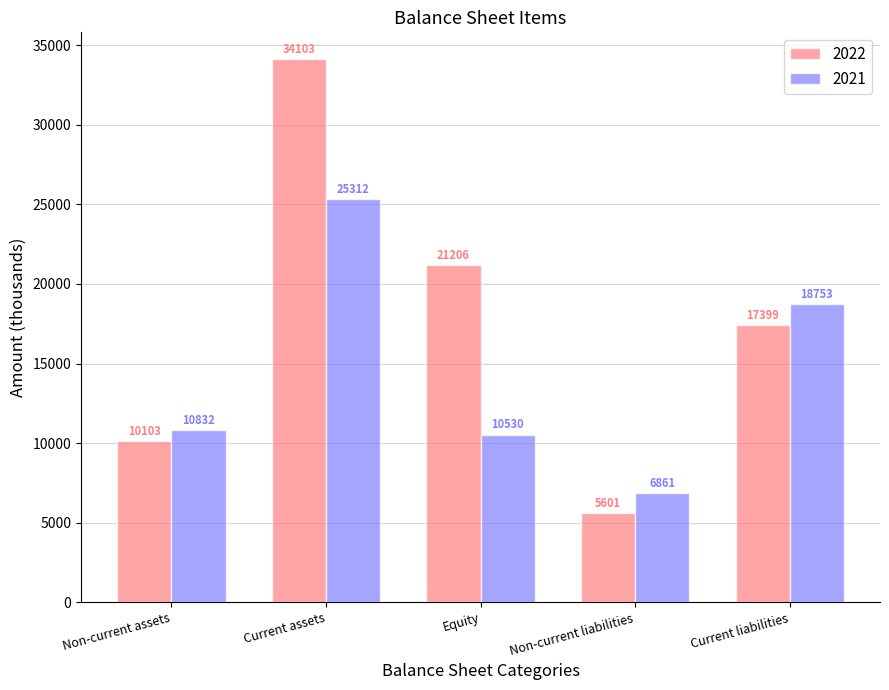

The value of 2022 at Non-current liabilities is 9465. True or false?

False